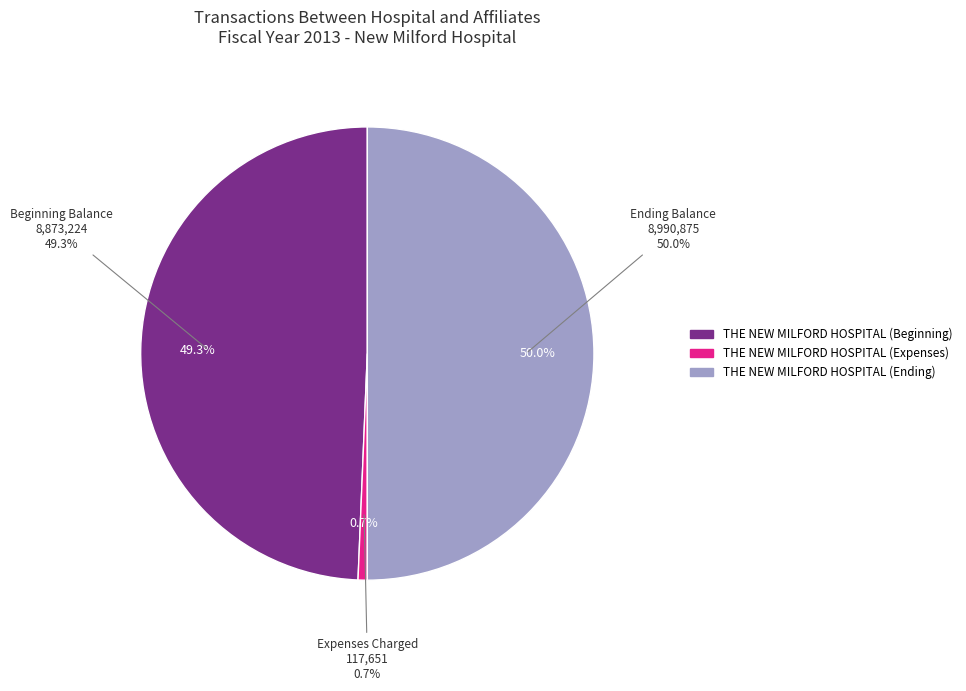

True or false: THE NEW MILFORD HOSPITAL, INC (Ending) accounts for 55% of the total.

False